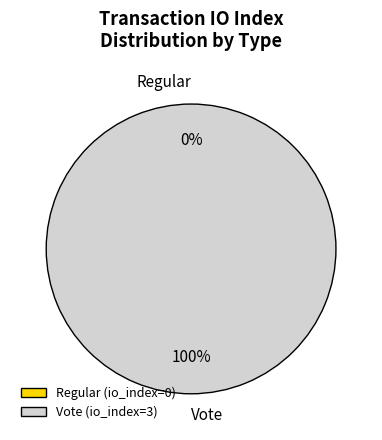

What percentage is NOT represented by Regular?

100.0%